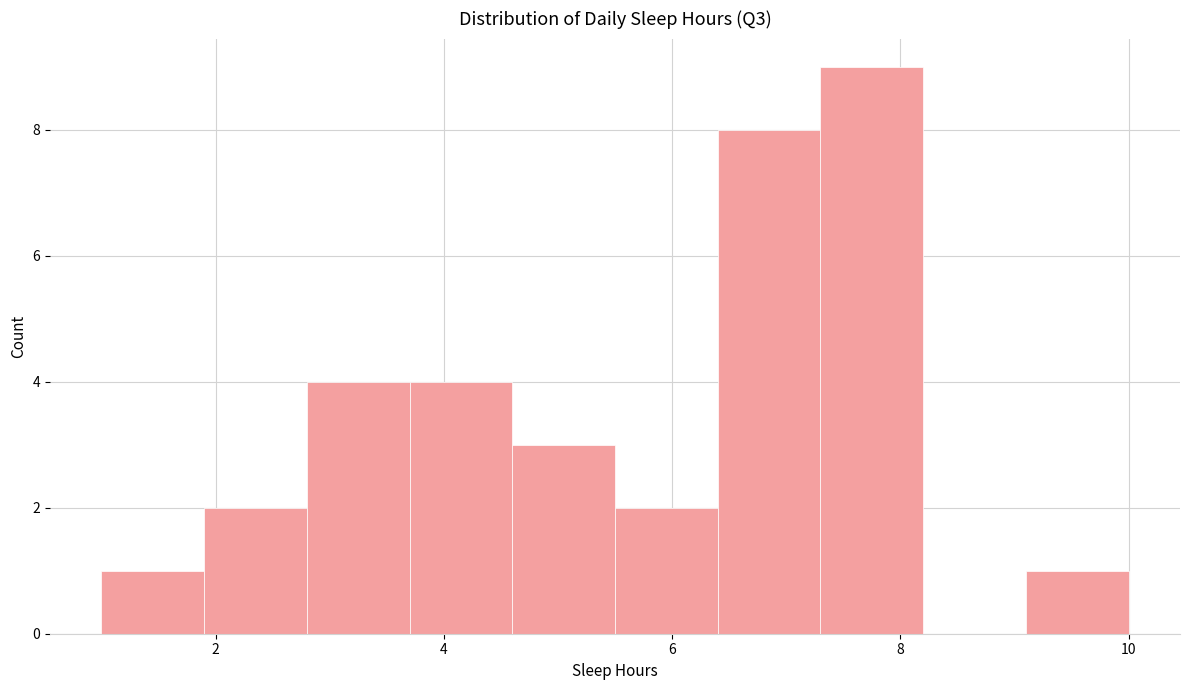

How tall is the bar that spans 2.8 to 3.7 on the x-axis? Neither the bar edges nor the heights are printed on the chart, so give them approximately, as read against the axes.

4